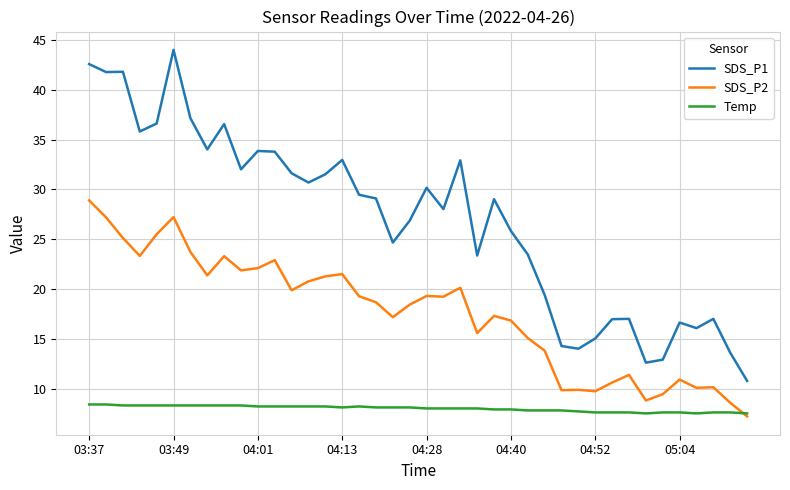

What is the difference between the second highest and second lowest values in the SDS_P1 series?

30.0